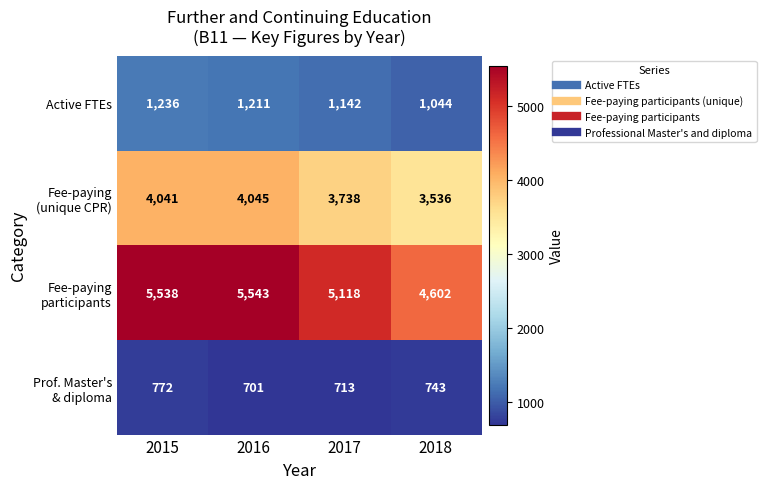

What is the average value of the Active FTEs series?

1158